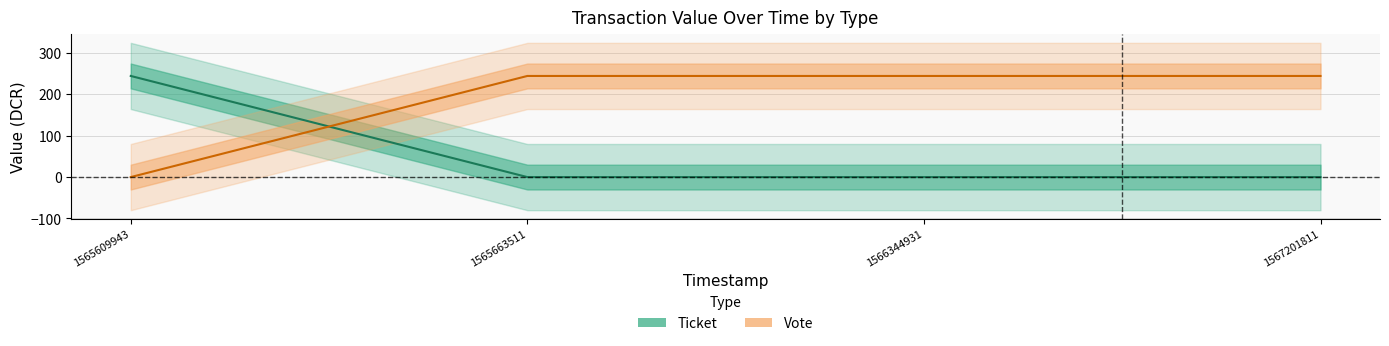

Between which two adjacent categories do Vote and Ticket first intersect?

1565609943 and 1565663511